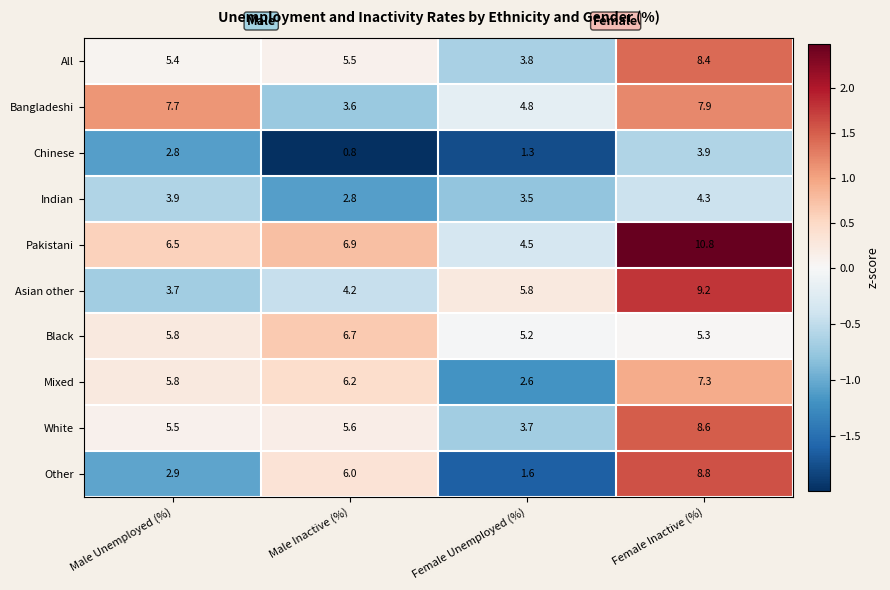

What value does the Chinese series have at Female Inactive (%)?

3.9